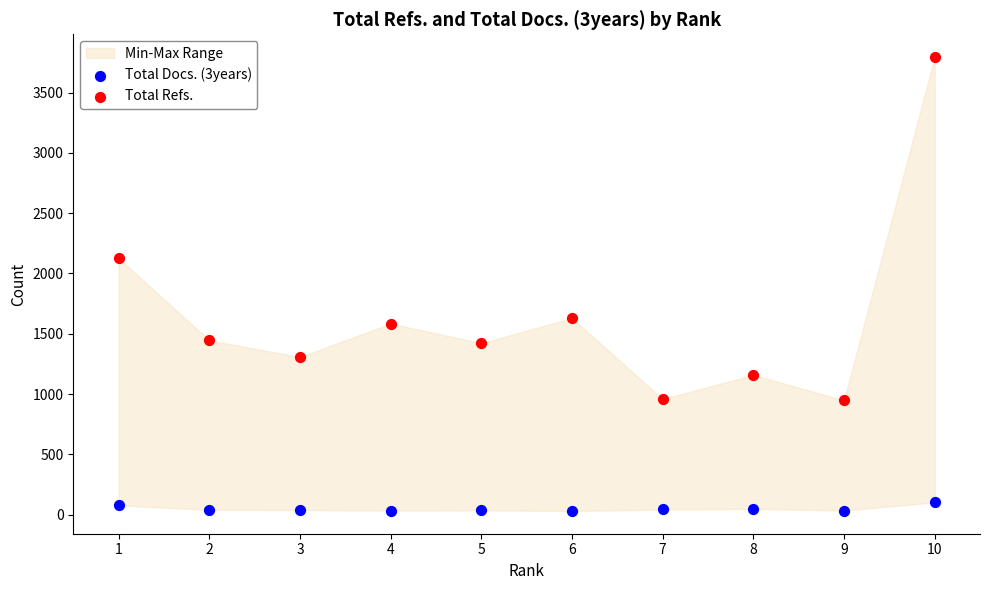

Which series has the largest Y range (max minus min)?

Total Refs.